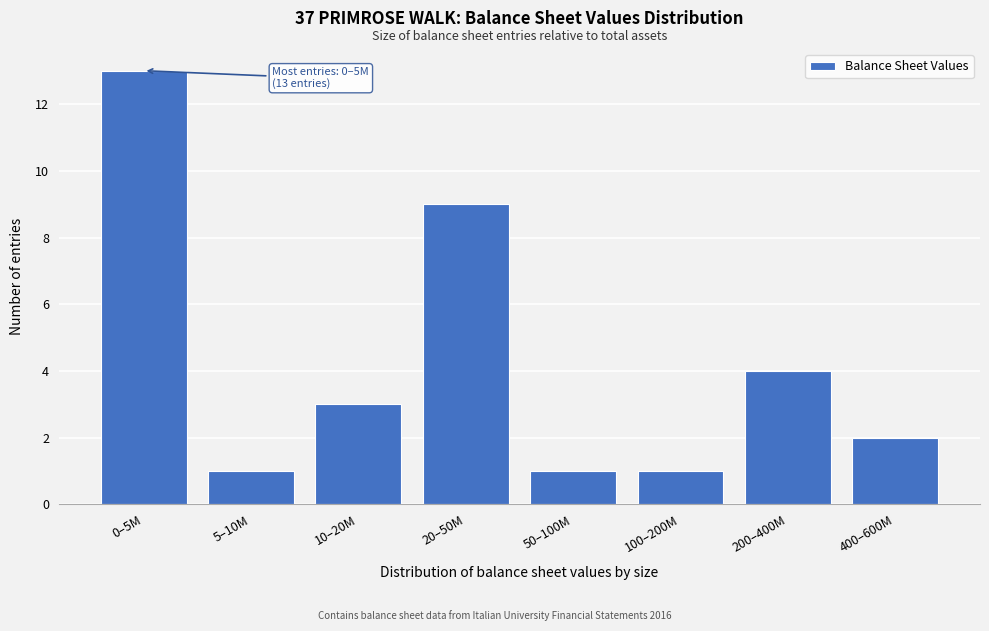

Reading left to right, transcribe all the data shown in this chart.

0–5M=13	5–10M=1	10–20M=3	20–50M=9	50–100M=1	100–200M=1	200–400M=4	400–600M=2